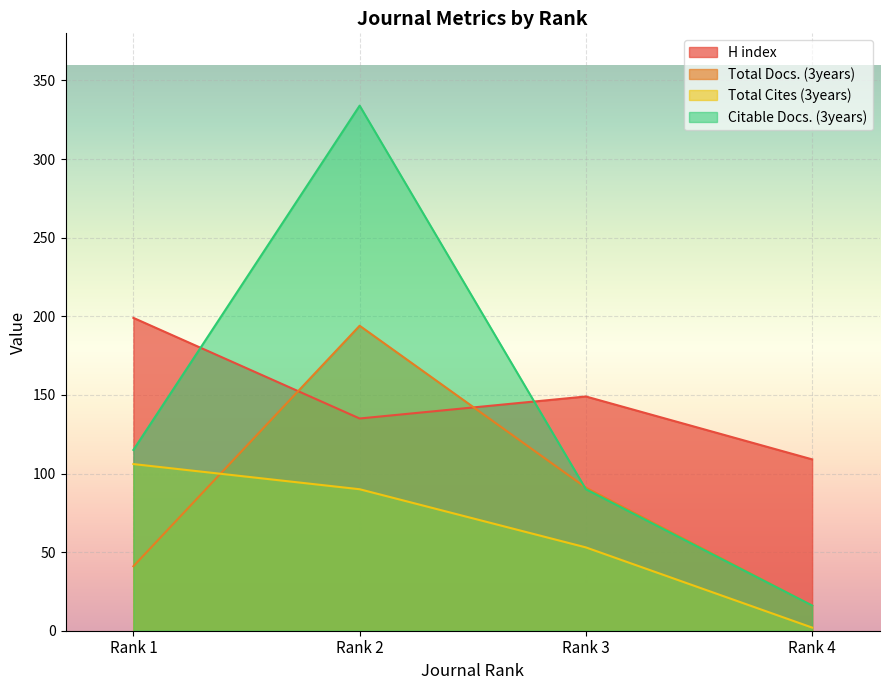

What is the difference between the maximum and second lowest values in the Total Cites (3years) series?

53